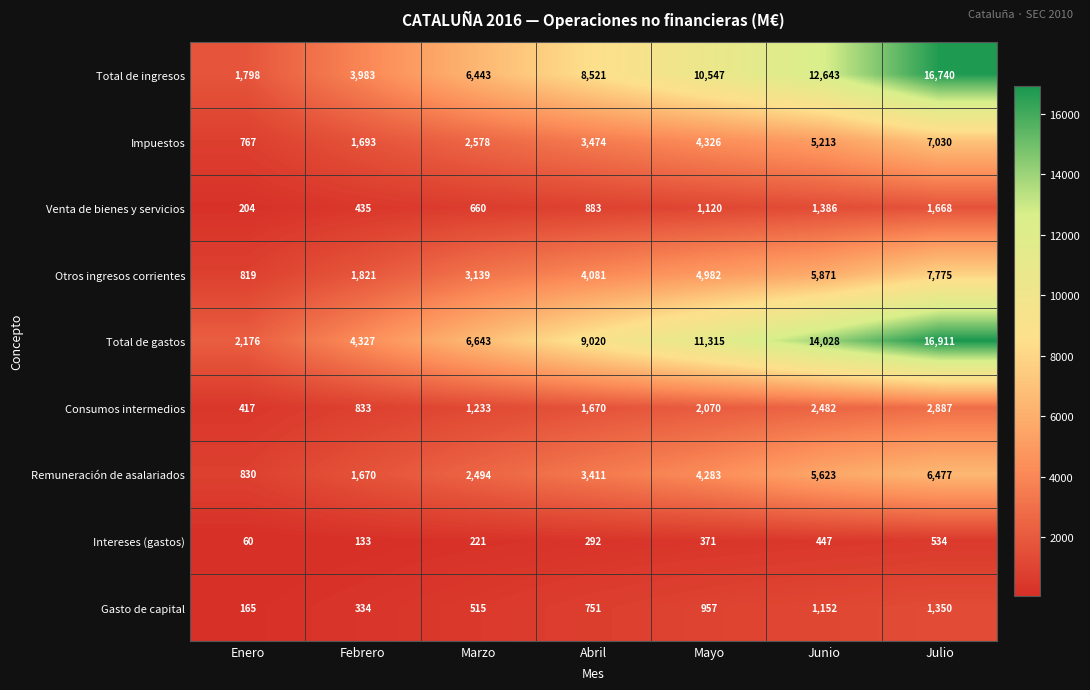

What is the difference between the Otros ingresos corrientes values at Febrero and Abril?

2260